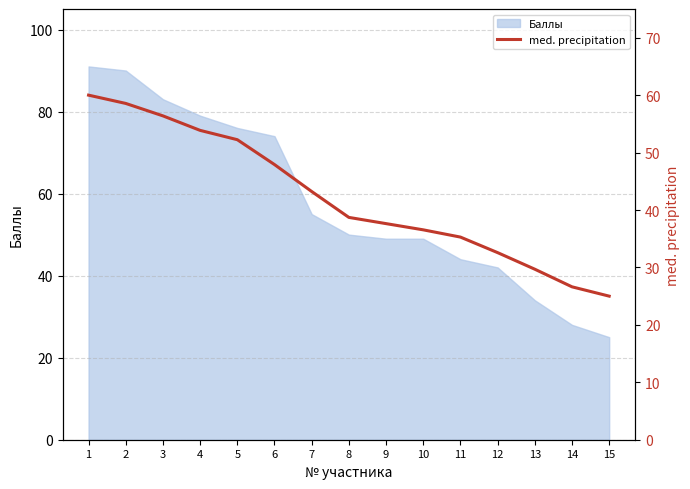

At which label does the data first exceed 38?

1